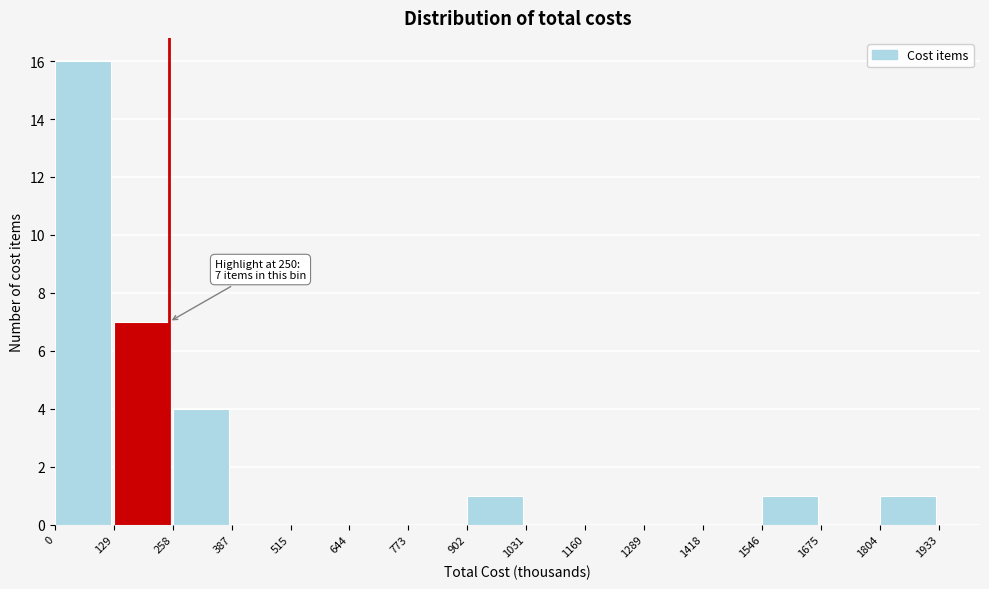

Which range on the x-axis has the tallest bar?

0 to 129